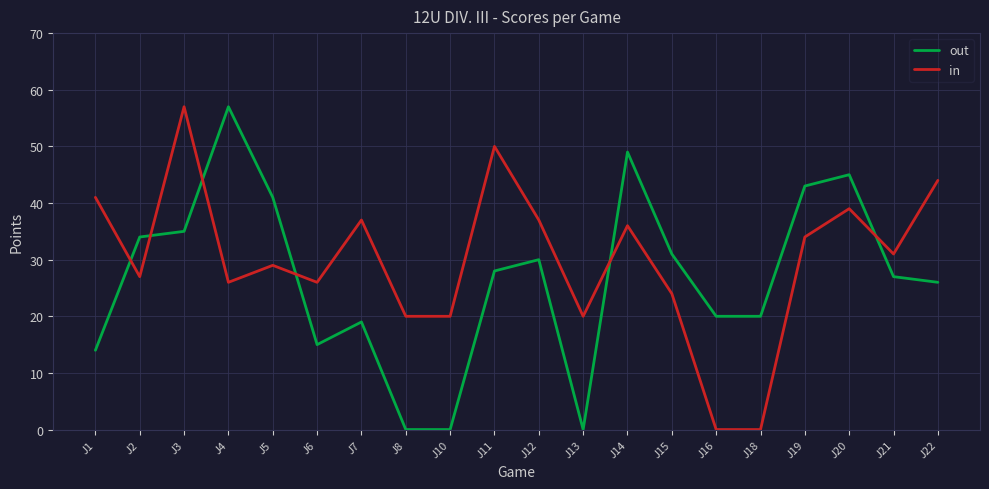

Reading left to right, list all the values displayed in this chart.

out: 14	34	35	57	41	15	19	0	0	28	30	0	49	31	20	20	43	45	27	26
in: 41	27	57	26	29	26	37	20	20	50	37	20	36	24	0	0	34	39	31	44